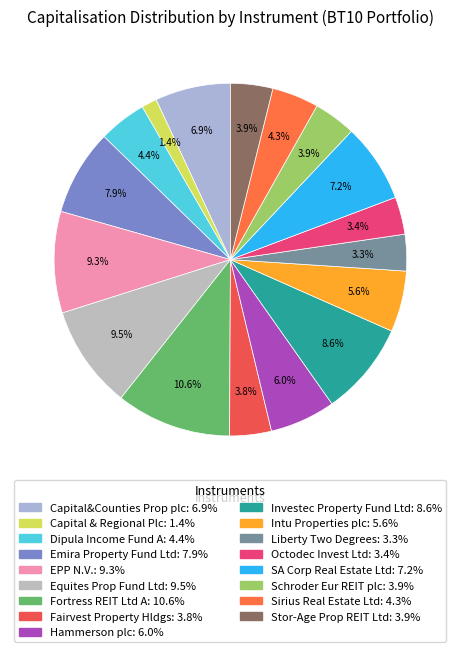

How many slices are in this pie chart?

17